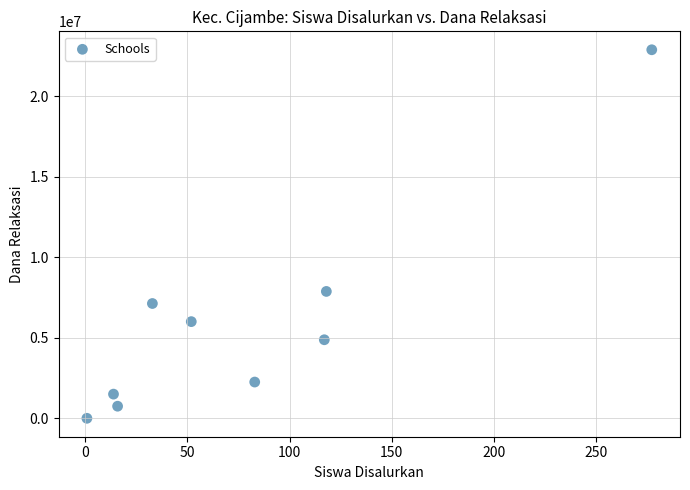

What is the range of Y values (max minus min)?

22875000